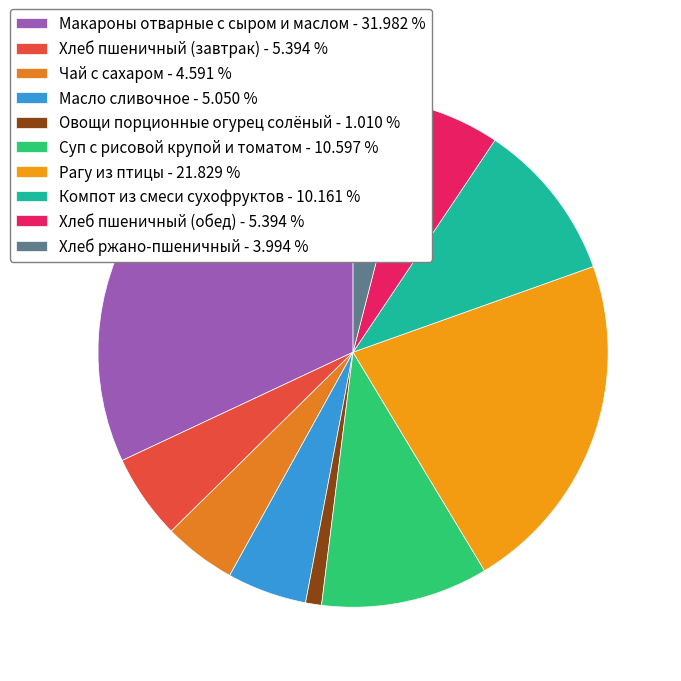

Count the number of slices in the pie.

10